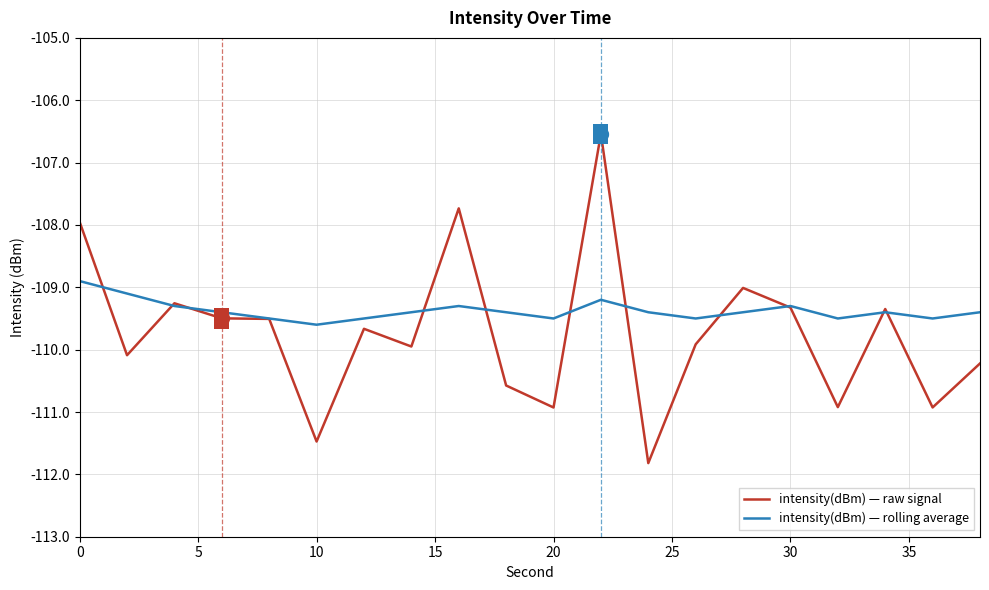

List the series in order of their peak value, lowest first.

intensity(dBm) — rolling average, intensity(dBm) — raw signal